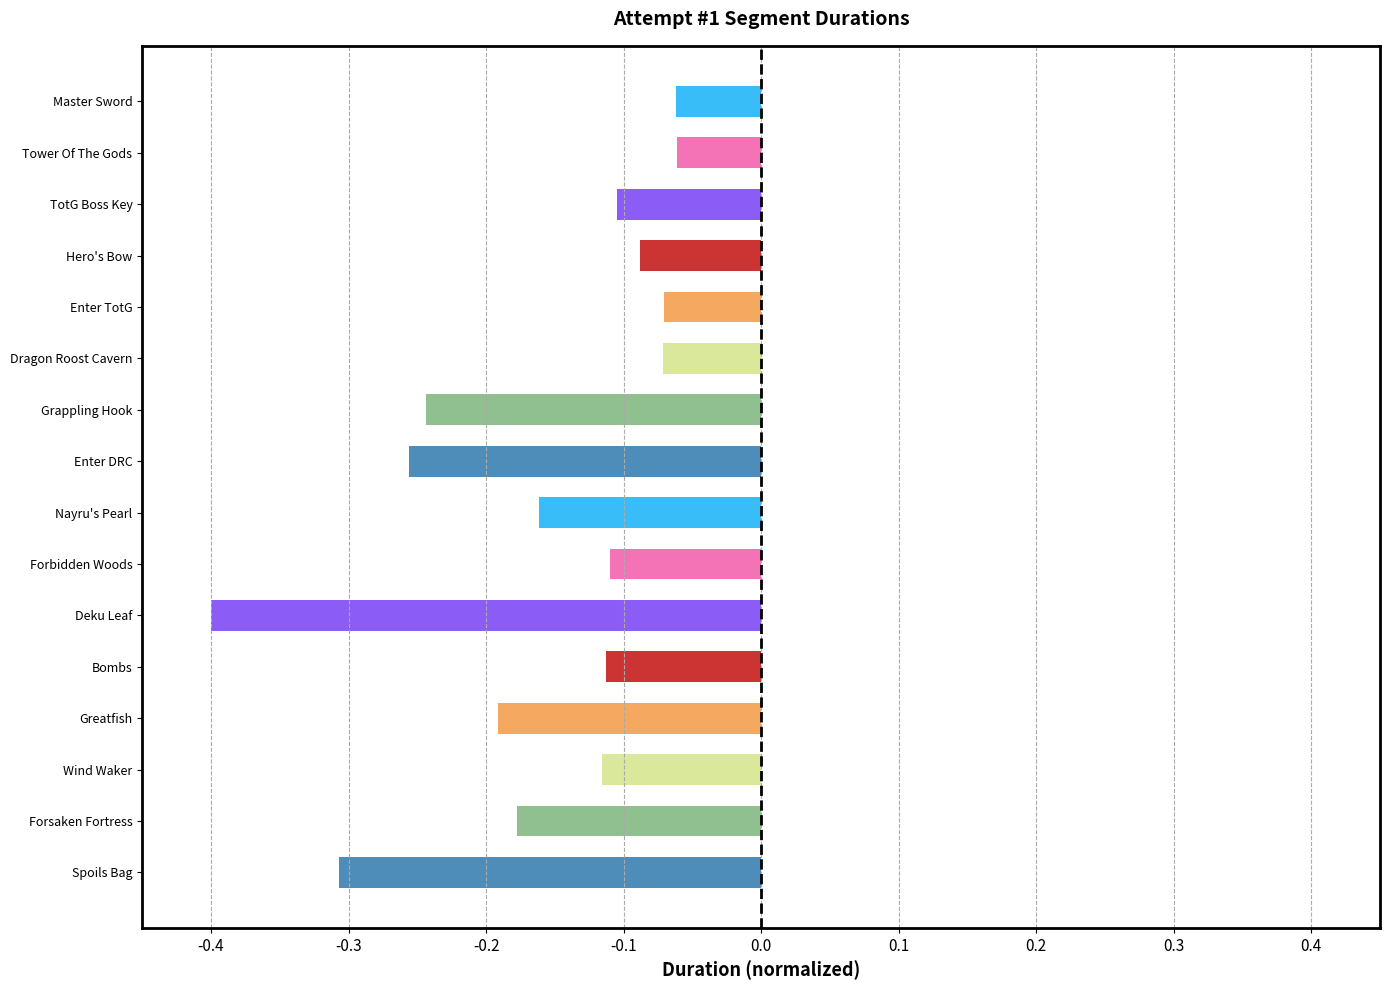

What is the sum of all values?

-2.5